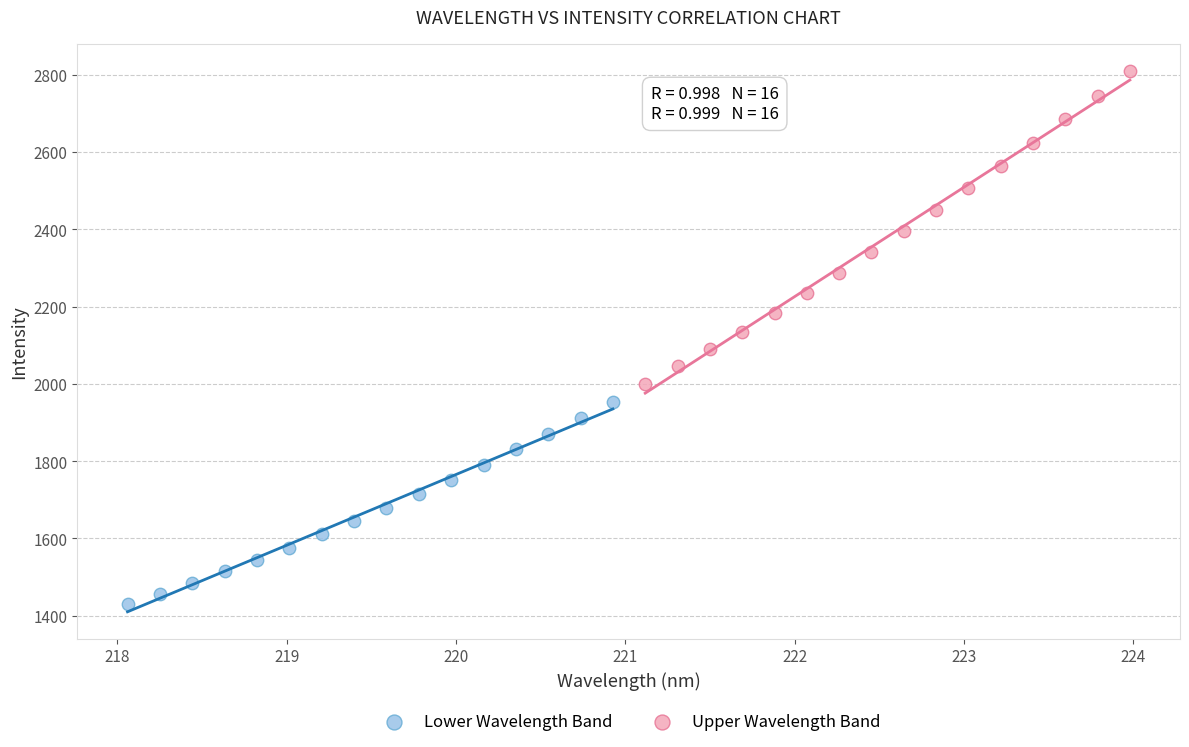

Which series contains the lowest Y value?

Lower Wavelength Band